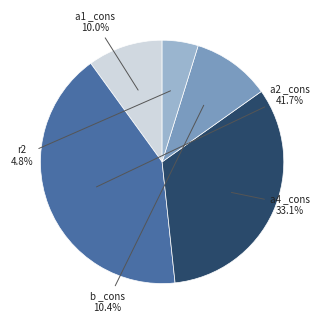

What percentage is NOT represented by a1 _cons?

90.0%